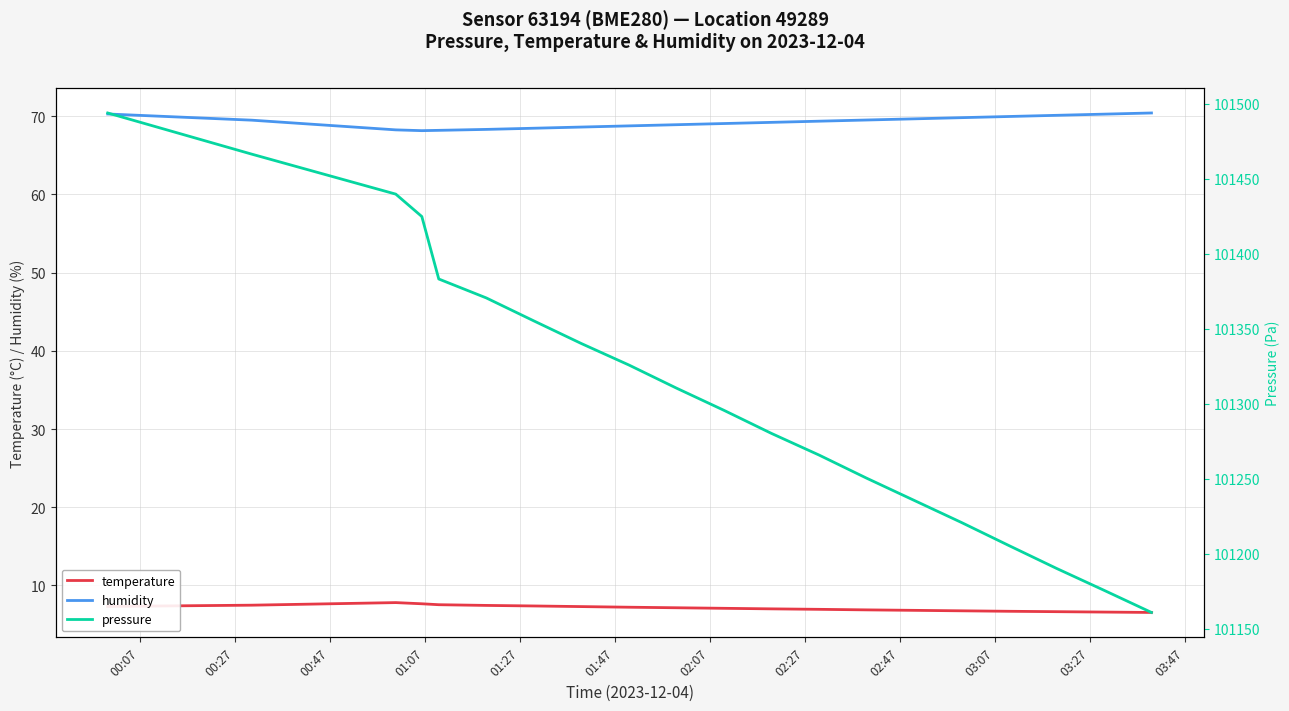

What is the minimum value for humidity?

68.1